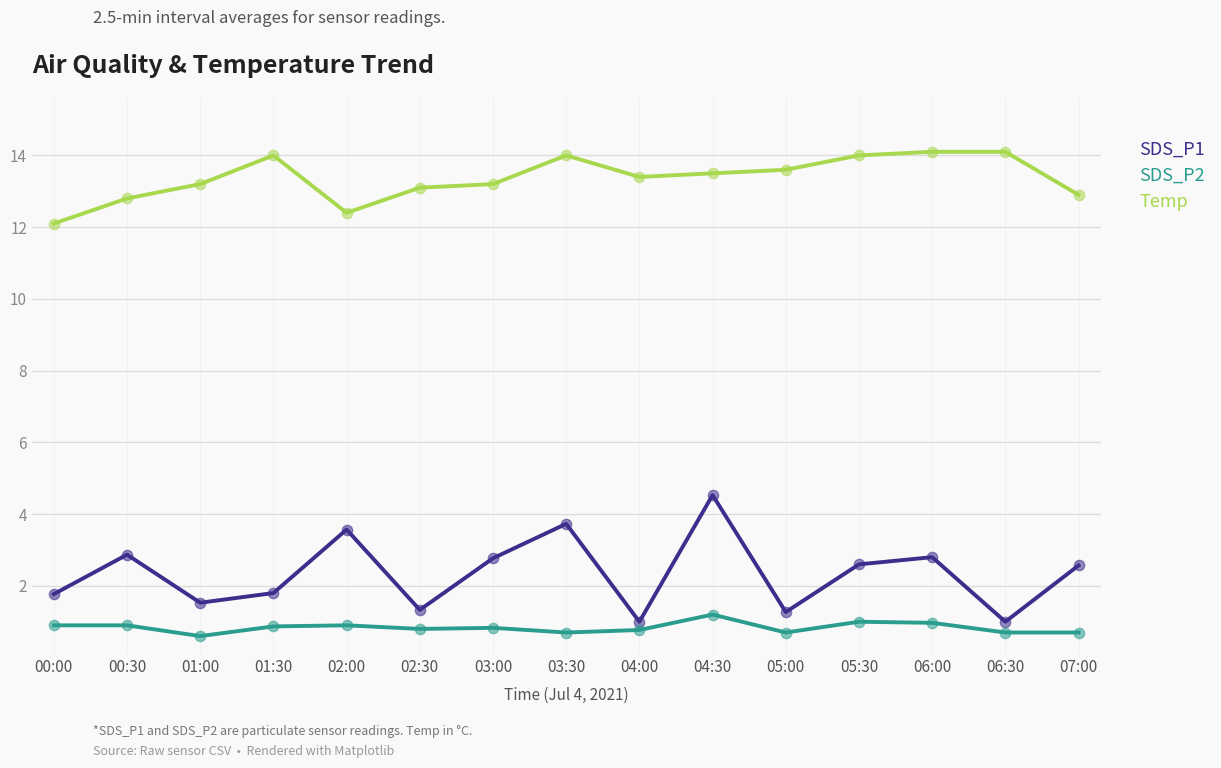

Which series has the widest spread of values?

SDS_P1